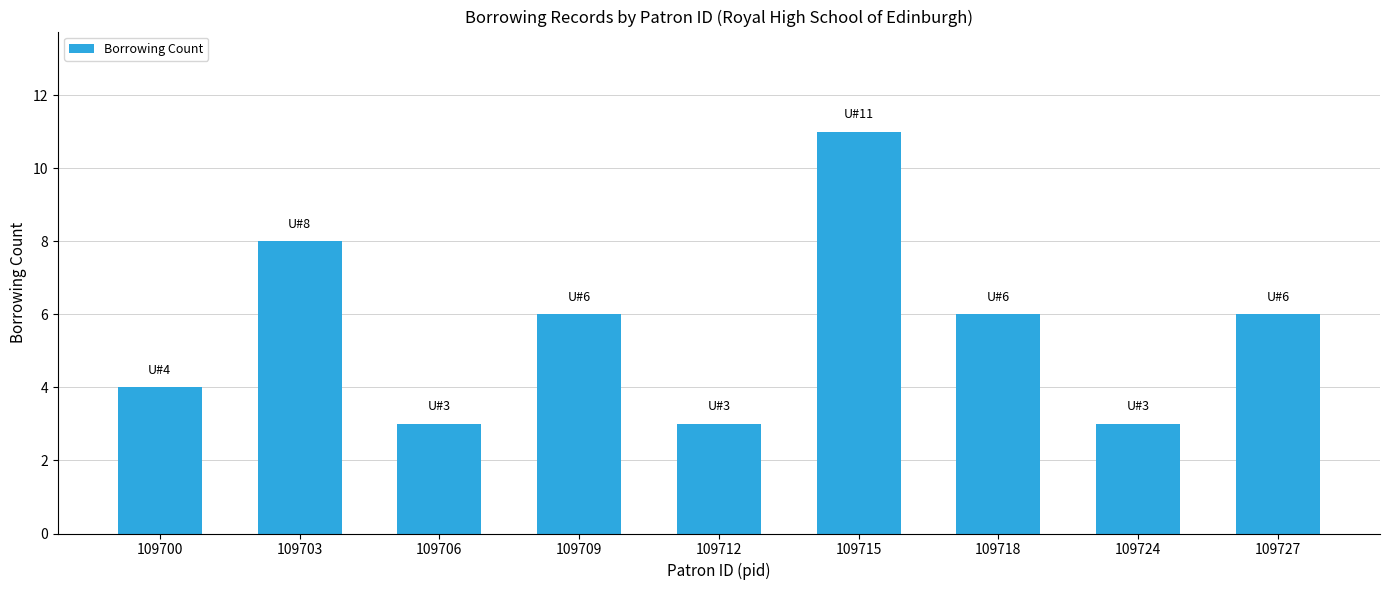

Reading left to right, what are all the values shown in this chart?

109700=4	109703=8	109706=3	109709=6	109712=3	109715=11	109718=6	109724=3	109727=6